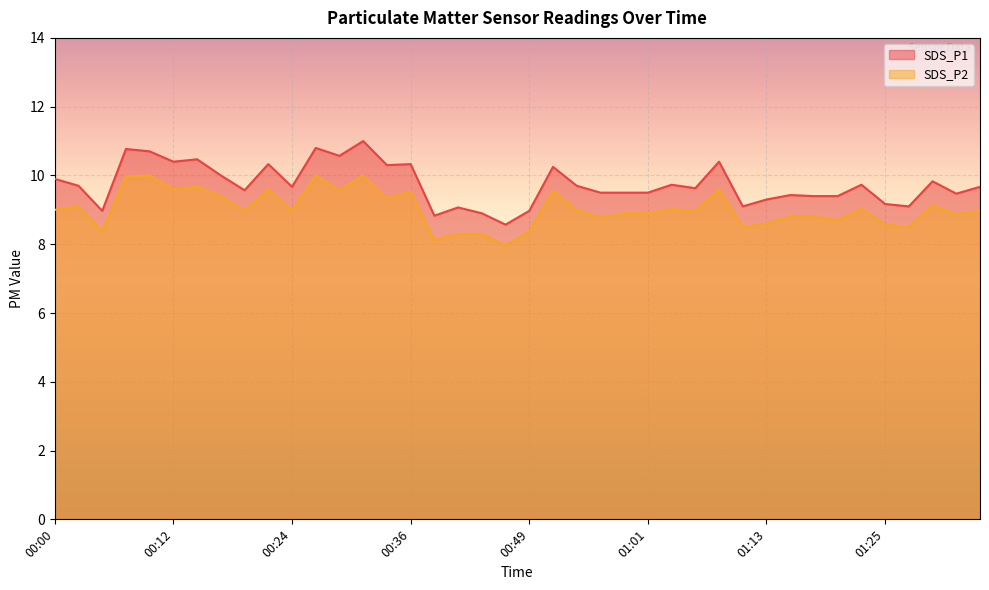

What is the difference between the highest and lowest values at 01:06?

0.7